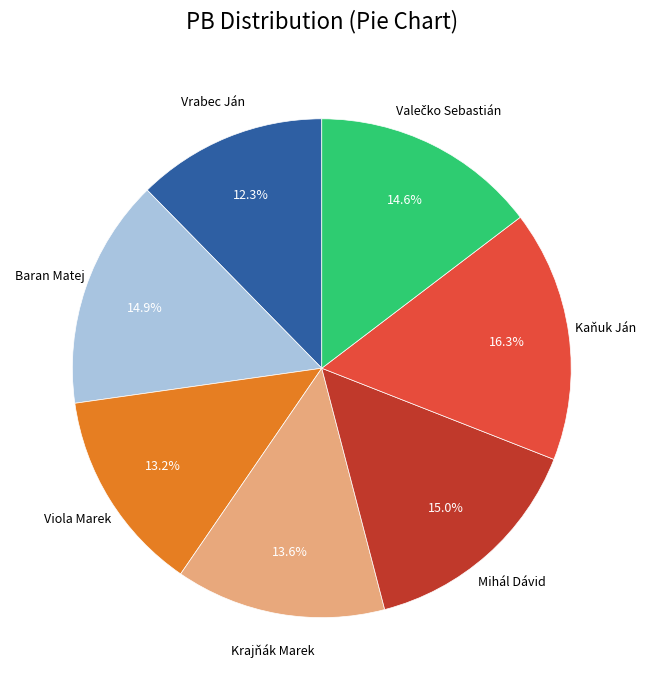

Is there a majority slice in this chart?

No